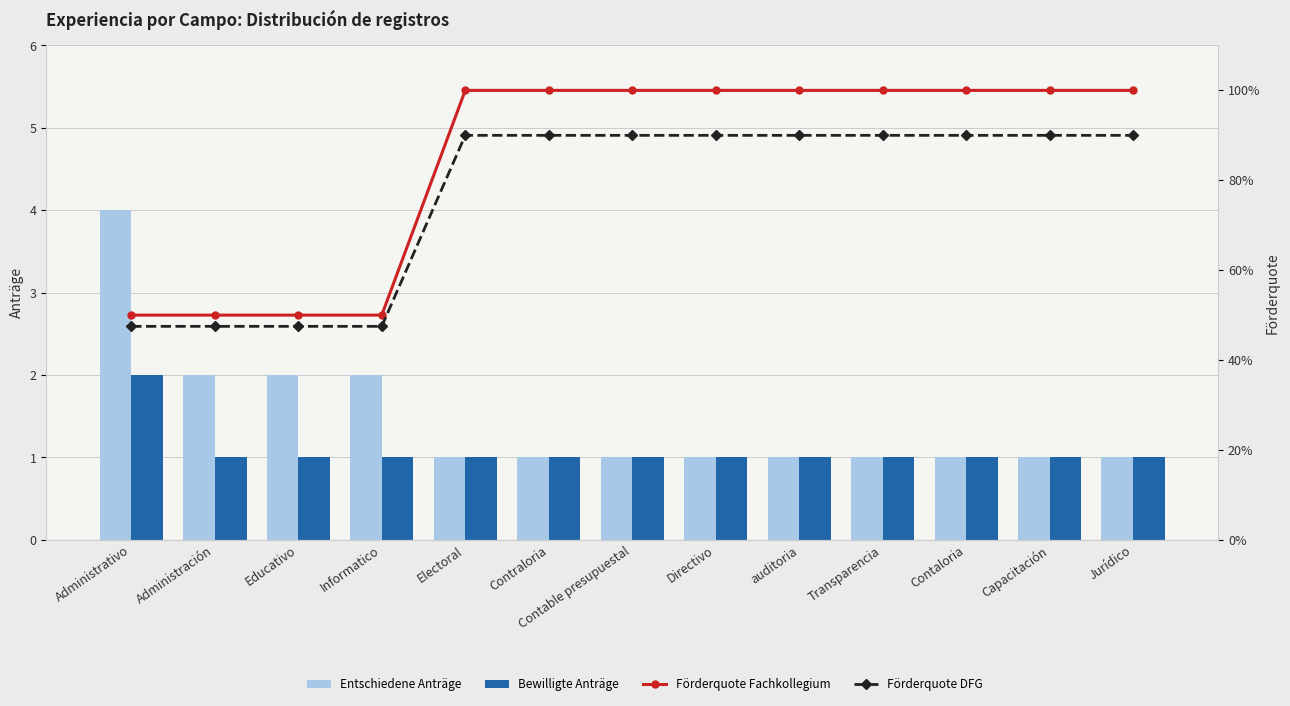

Which has a higher value, Contaloria or auditoria?

Contaloria